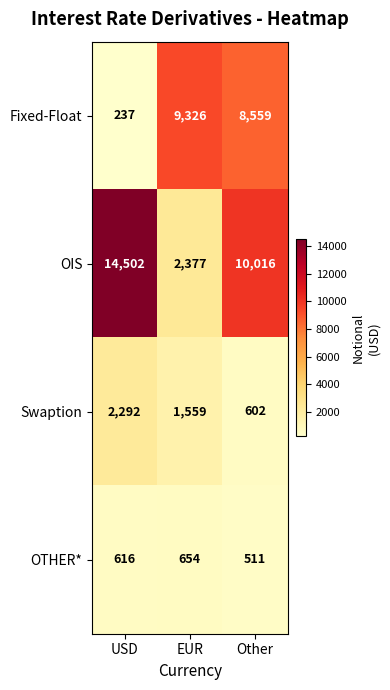

Reading left to right, what are all the values shown in this chart?

Fixed-Float: USD=237	EUR=9326	Other=8559
OIS: USD=14502	EUR=2377	Other=10016
Swaption: USD=2292	EUR=1559	Other=602
OTHER*: USD=616	EUR=654	Other=511